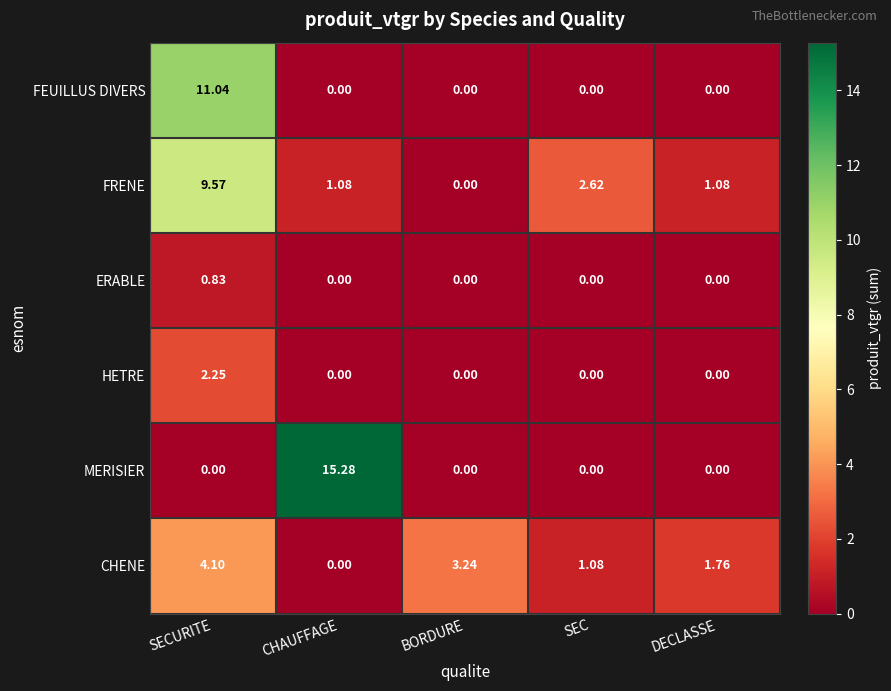

List the labels in order of CHENE value, largest first.

SECURITE, BORDURE, DECLASSE, SEC, CHAUFFAGE